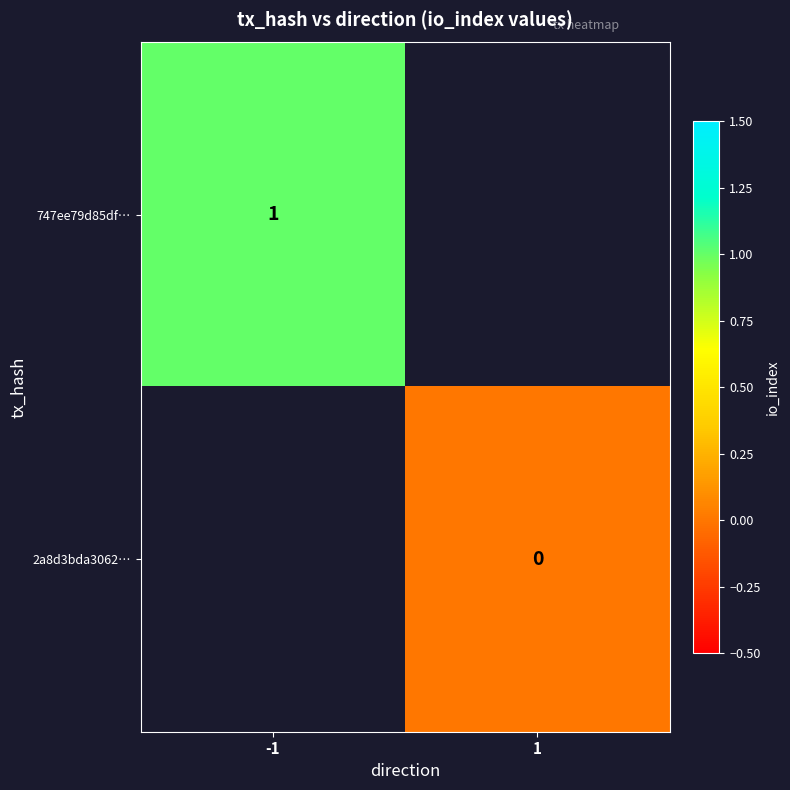

Is the value of 747ee79d85df… at -1 greater than the value of 2a8d3bda3062… at 1?

Yes